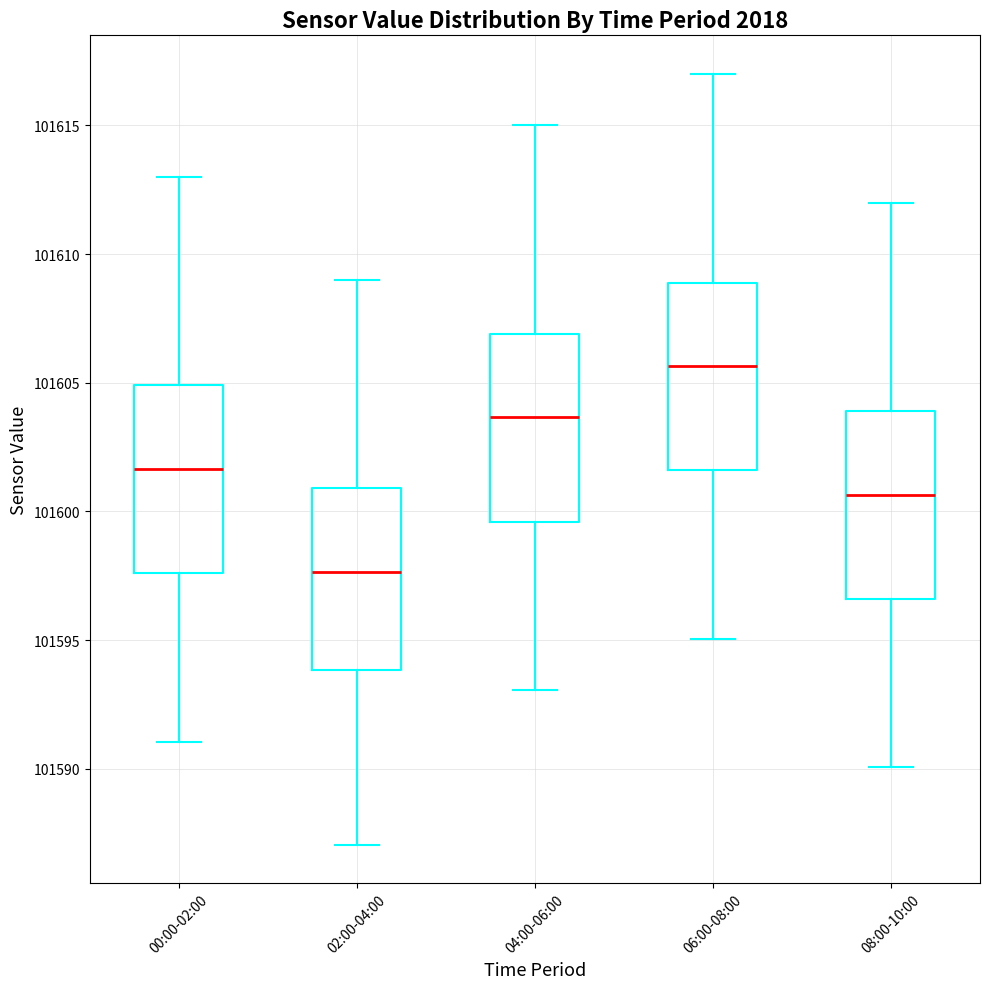

Reading left to right, transcribe this box plot: for each box, give where its median line is, the range the box spans, and where its two whiskers end, as read against the y-axis. The values are not printed on the chart, so give them approximately, as read against the axis.

00:00-02:00: median 101601.5, box 101597.5 to 101605.0, whiskers 101591.0 to 101613.0
02:00-04:00: median 101597.5, box 101594.0 to 101601.0, whiskers 101587.0 to 101609.0
04:00-06:00: median 101603.5, box 101599.5 to 101607.0, whiskers 101593.0 to 101615.0
06:00-08:00: median 101605.5, box 101601.5 to 101609.0, whiskers 101595.0 to 101617.0
08:00-10:00: median 101600.5, box 101596.5 to 101604.0, whiskers 101590.0 to 101612.0